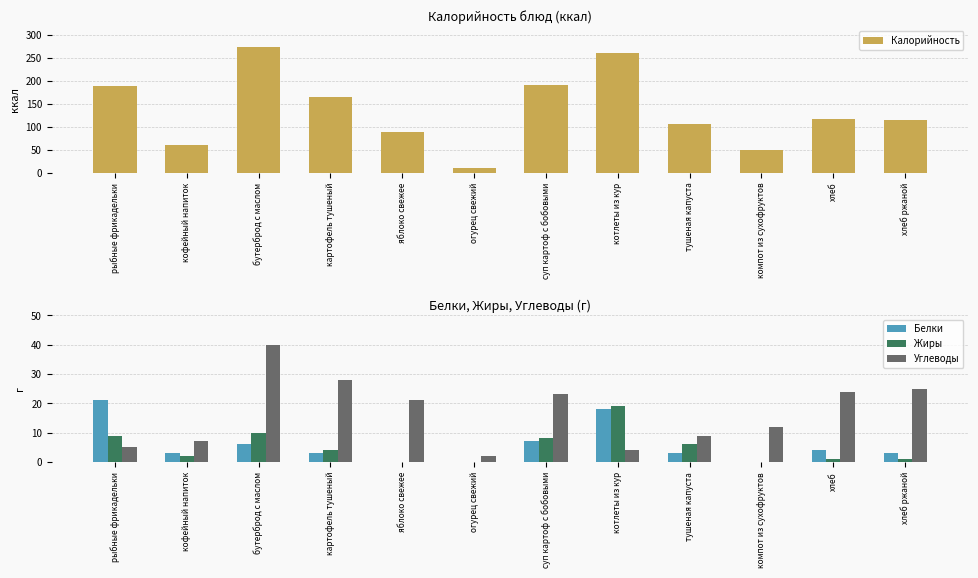

What is the maximum value shown in the chart?

273